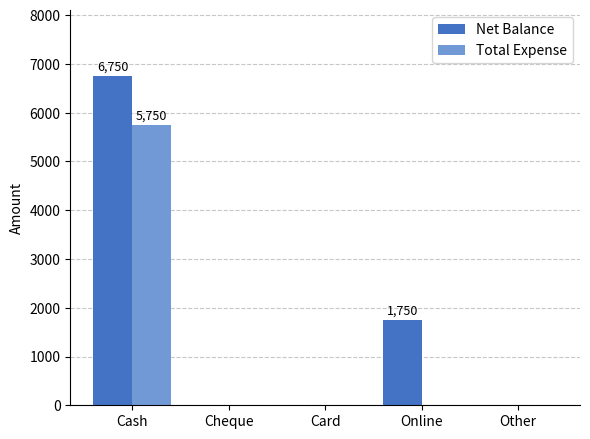

What is the total value across all series at Cash?

12500